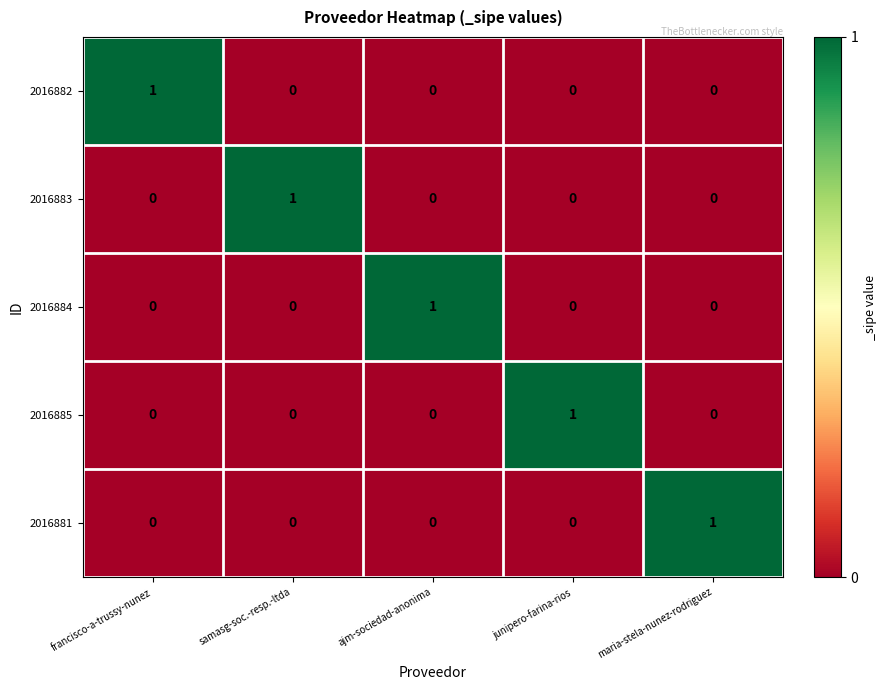

The 2016884 series shows 0 at maria-stela-nunez-rodriguez. True or false?

True